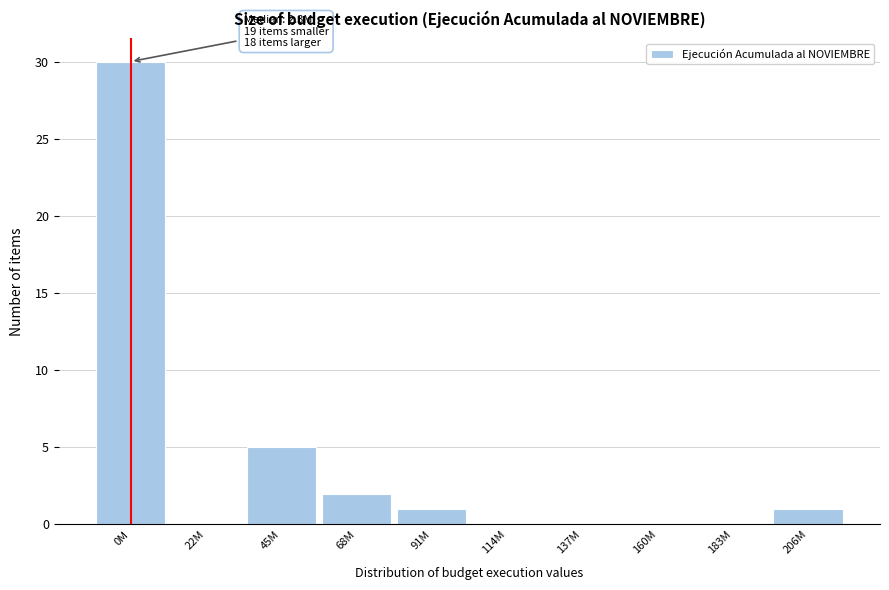

Reading left to right, extract all data points from this chart.

0M=30	22M=0	45M=5	68M=2	91M=1	114M=0	137M=0	160M=0	183M=0	206M=1